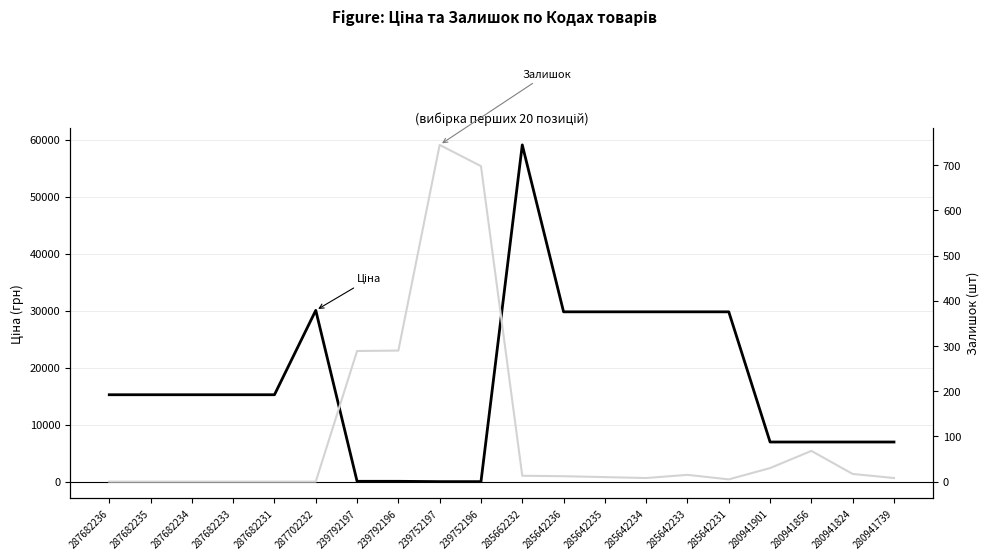

What are all the series names shown in the legend?

Ціна, Залишок